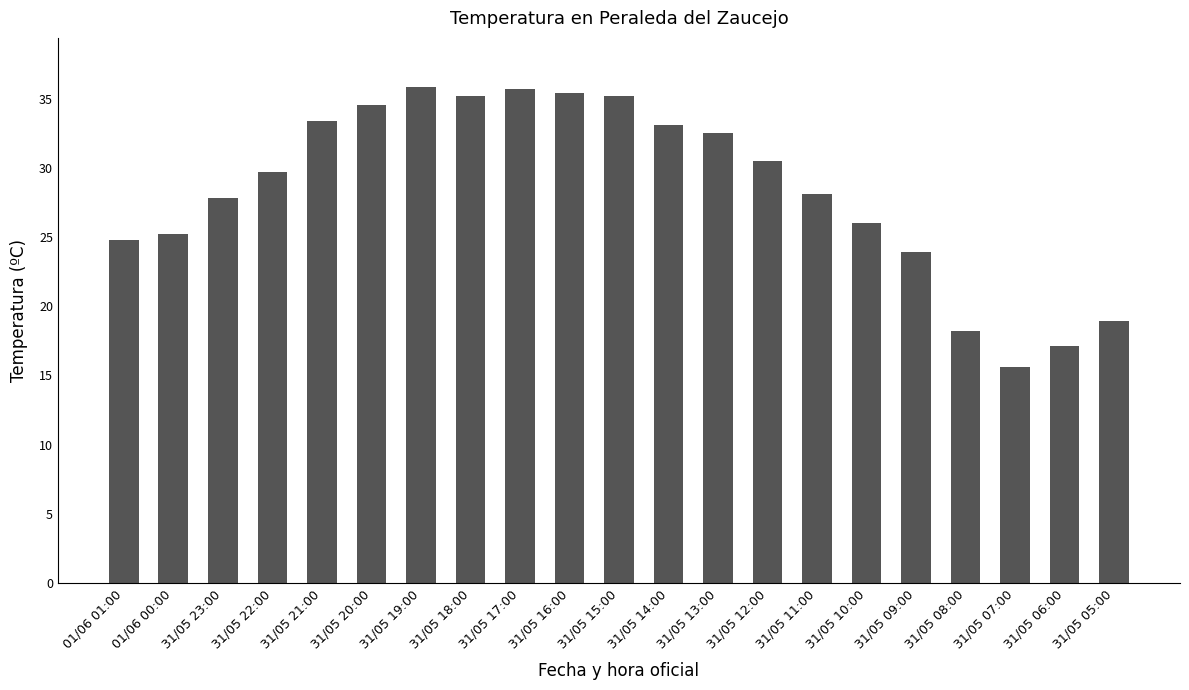

How many bars are there in total?

21